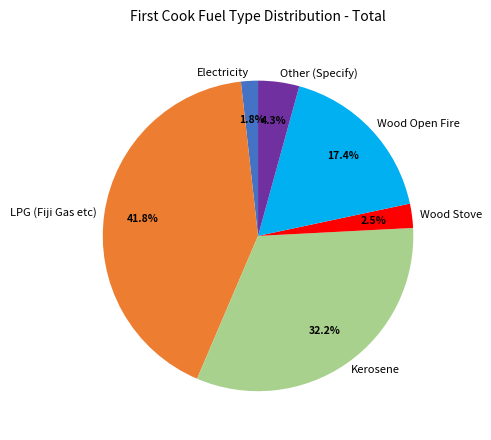

To the nearest percent, what portion does Wood Open Fire represent?

17%